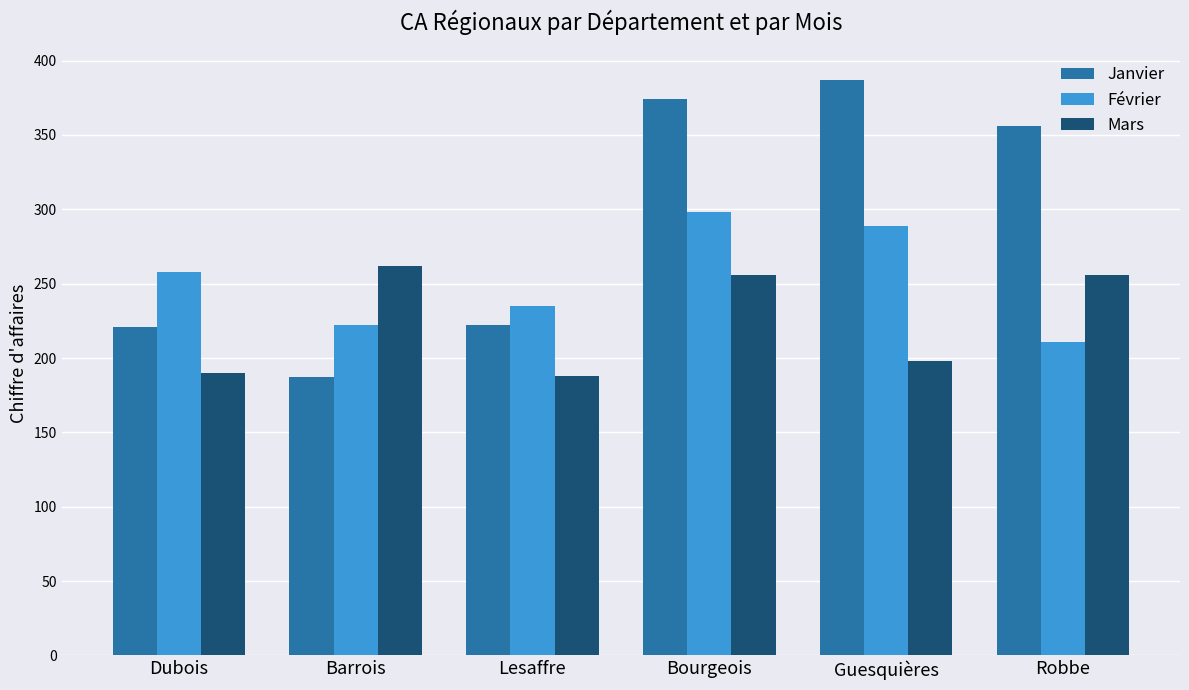

Which series has the widest spread of values?

Janvier